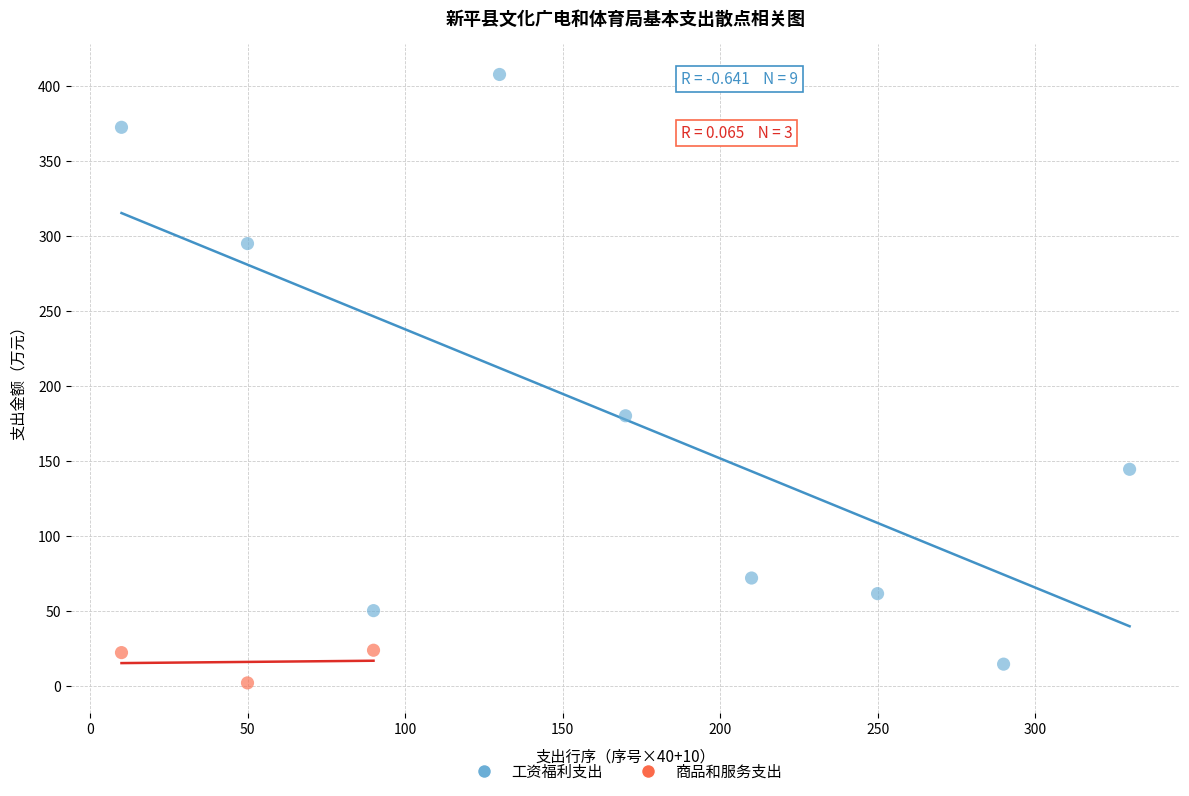

Which series contains the highest Y value?

工资福利支出